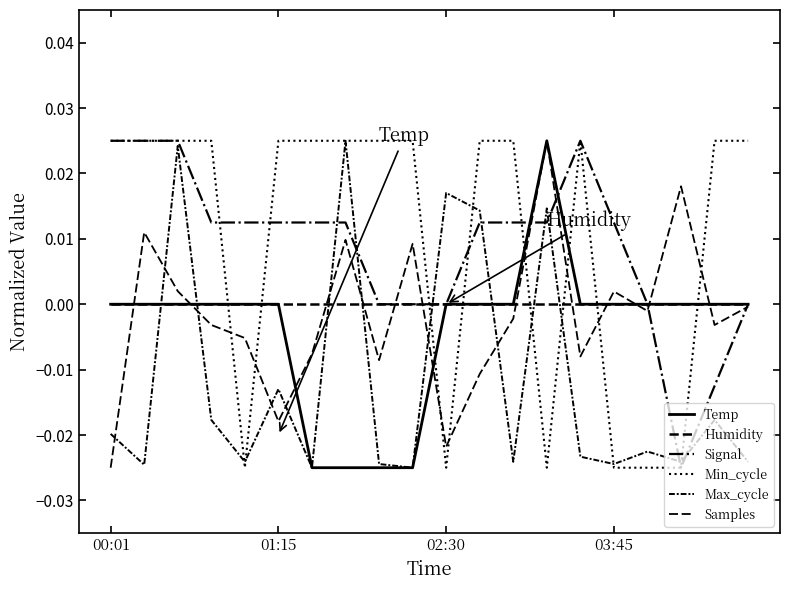

How many lines are shown in the chart?

6